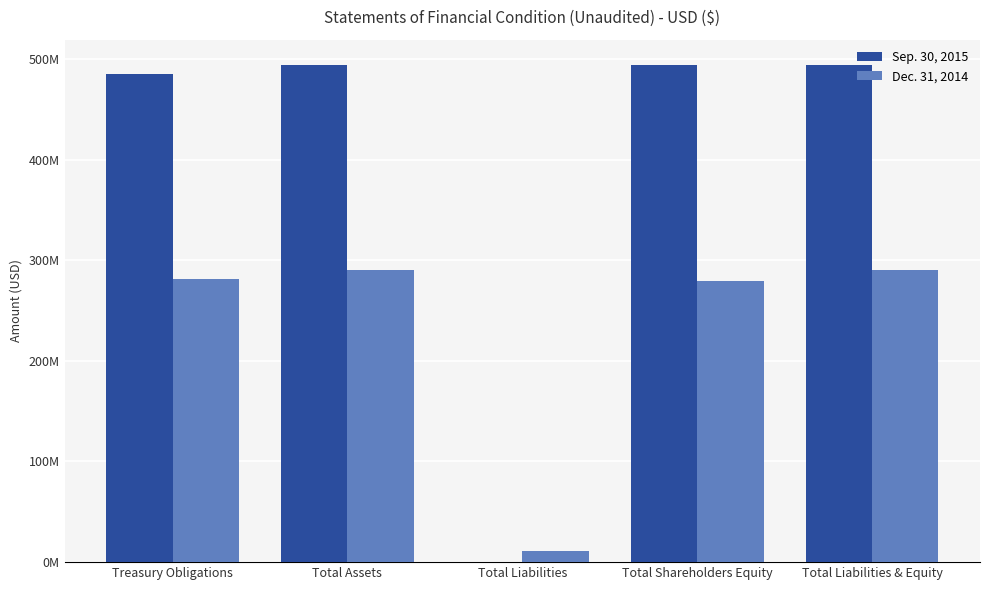

Is the value of Sep. 30, 2015 at Total Shareholders Equity greater than the value of Dec. 31, 2014 at Total Shareholders Equity?

Yes